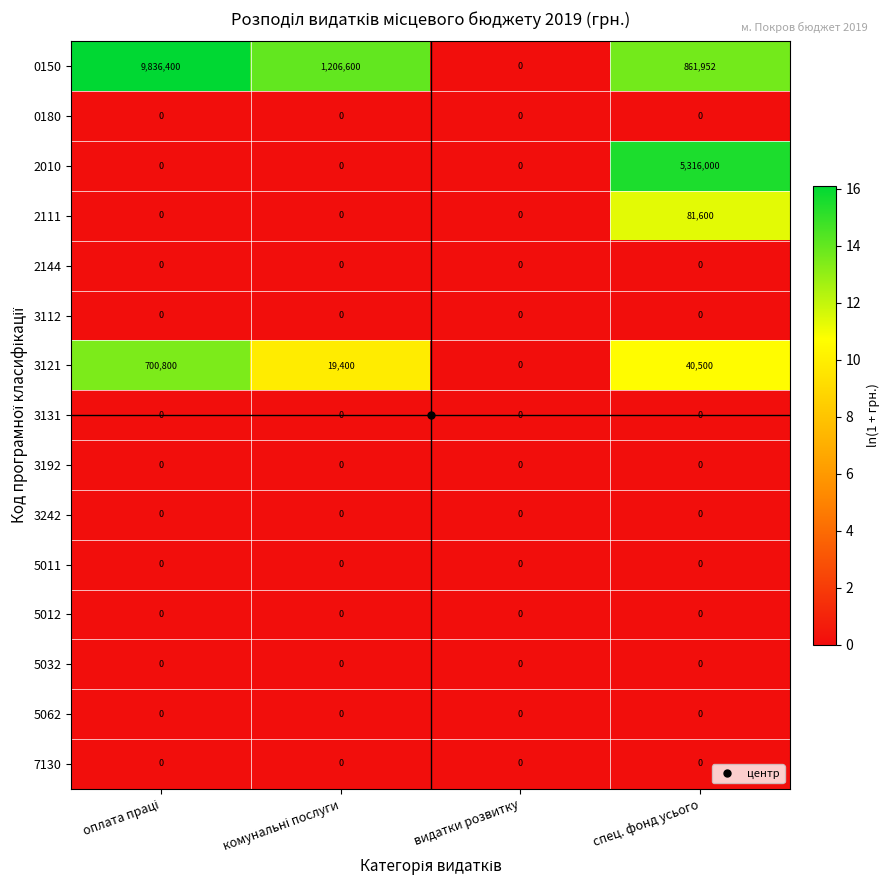

Which series has the largest total across all categories?

0150